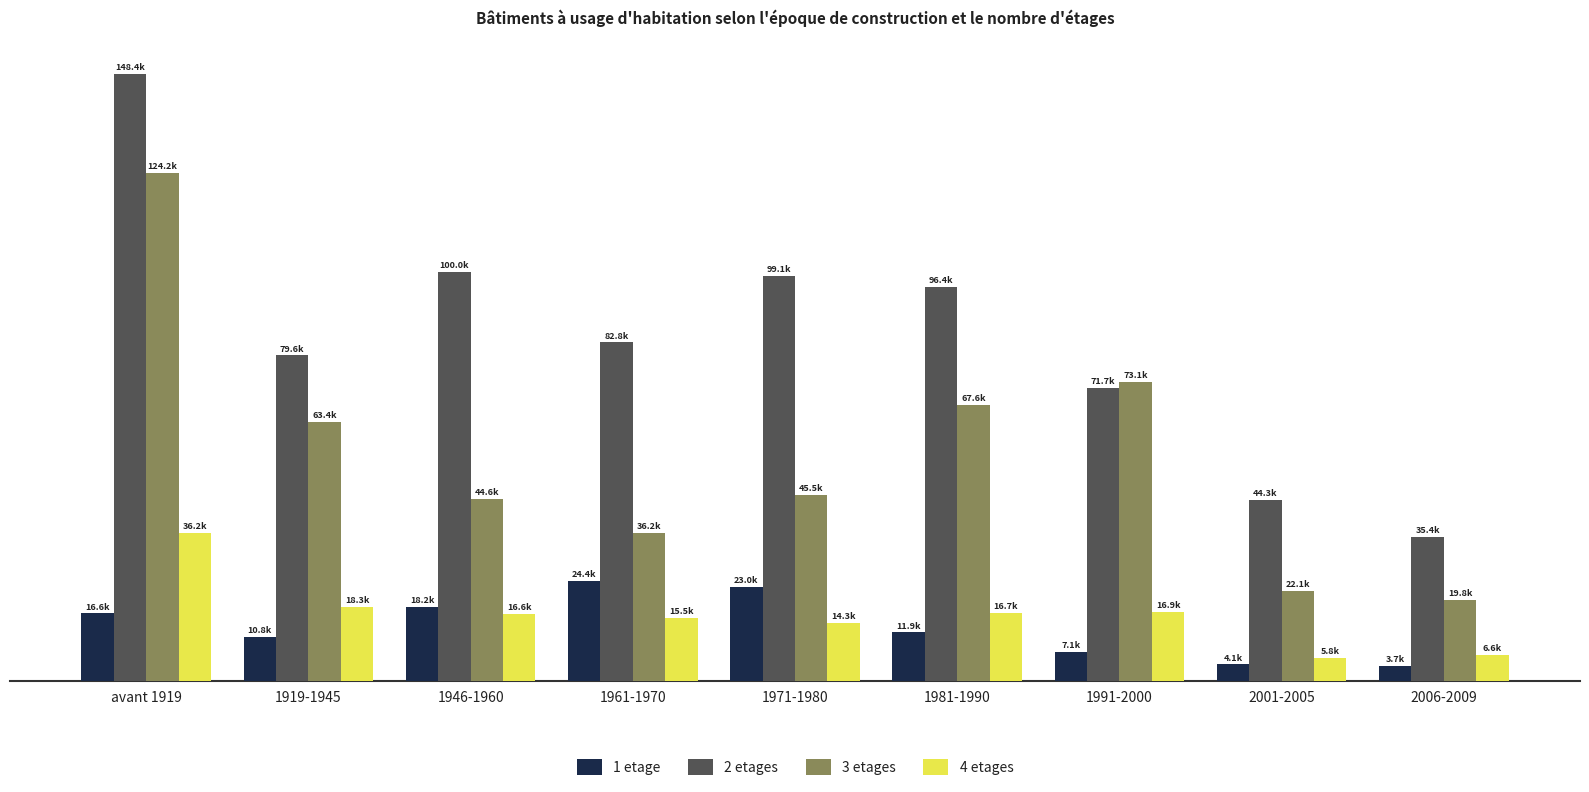

What is the average value of the 3 etages series?

55175